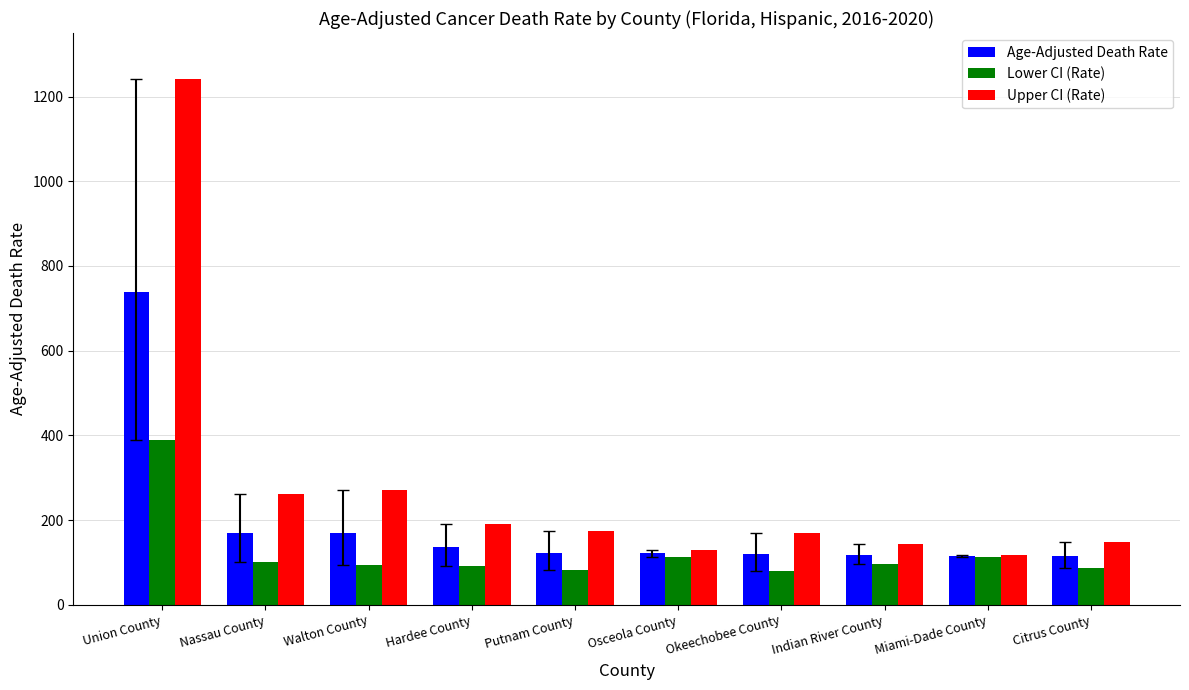

What is the spread (max minus min) of values at Citrus County?

60.7